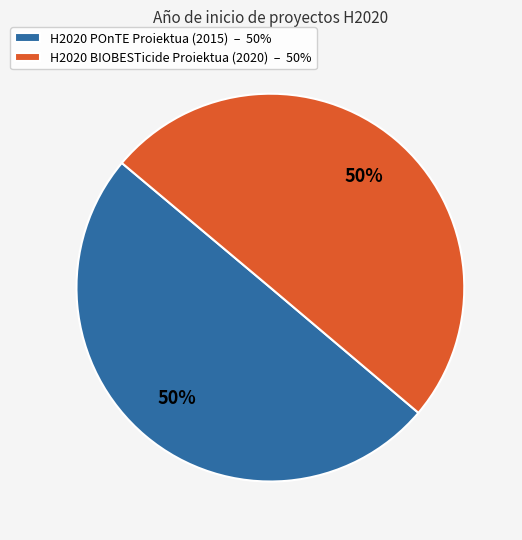

To the nearest percent, what is the average slice percentage?

50%